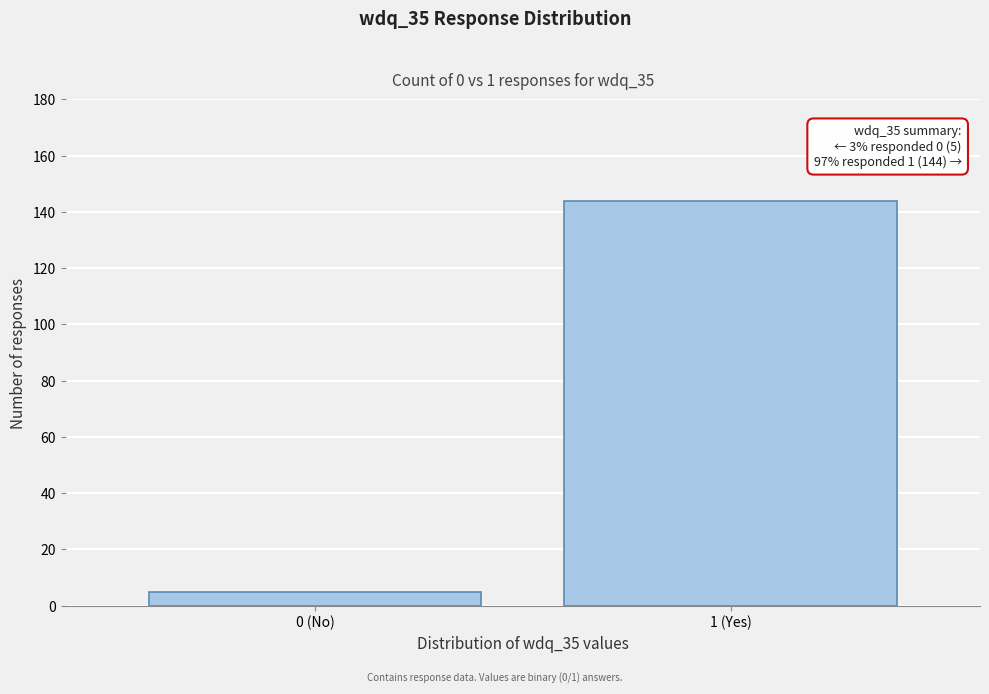

Reading right to left, extract all data points from this chart.

1 (Yes)=144	0 (No)=5